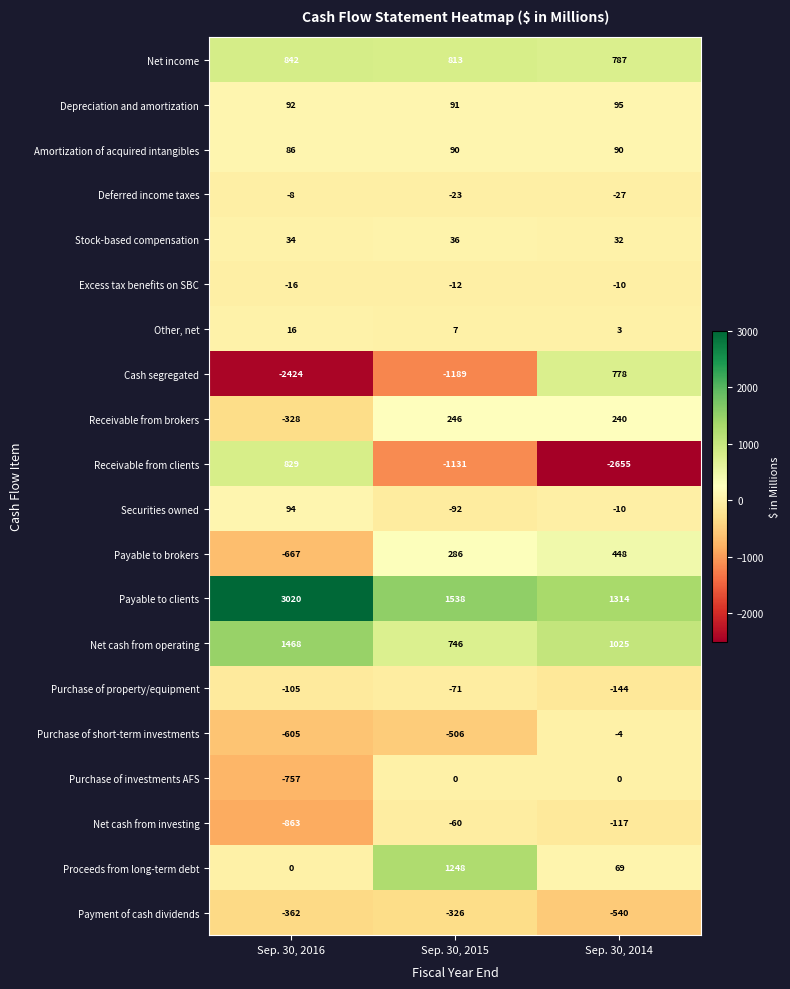

What is the sum of the Receivable from clients values at Sep. 30, 2015 and Sep. 30, 2016?

-302